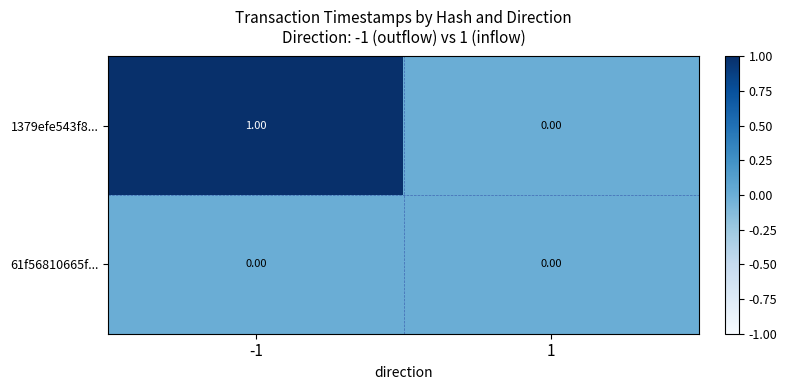

Which series has the largest total across all categories?

1379efe543f8...